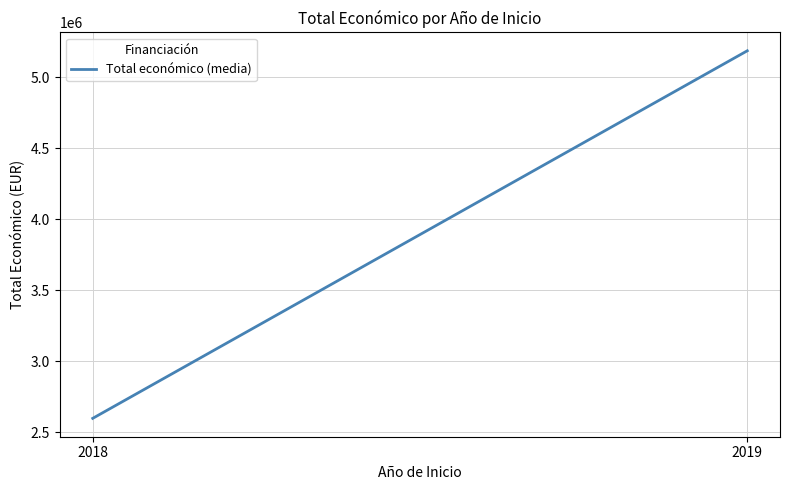

What is the value of the 1st point from the left?

2596722.5